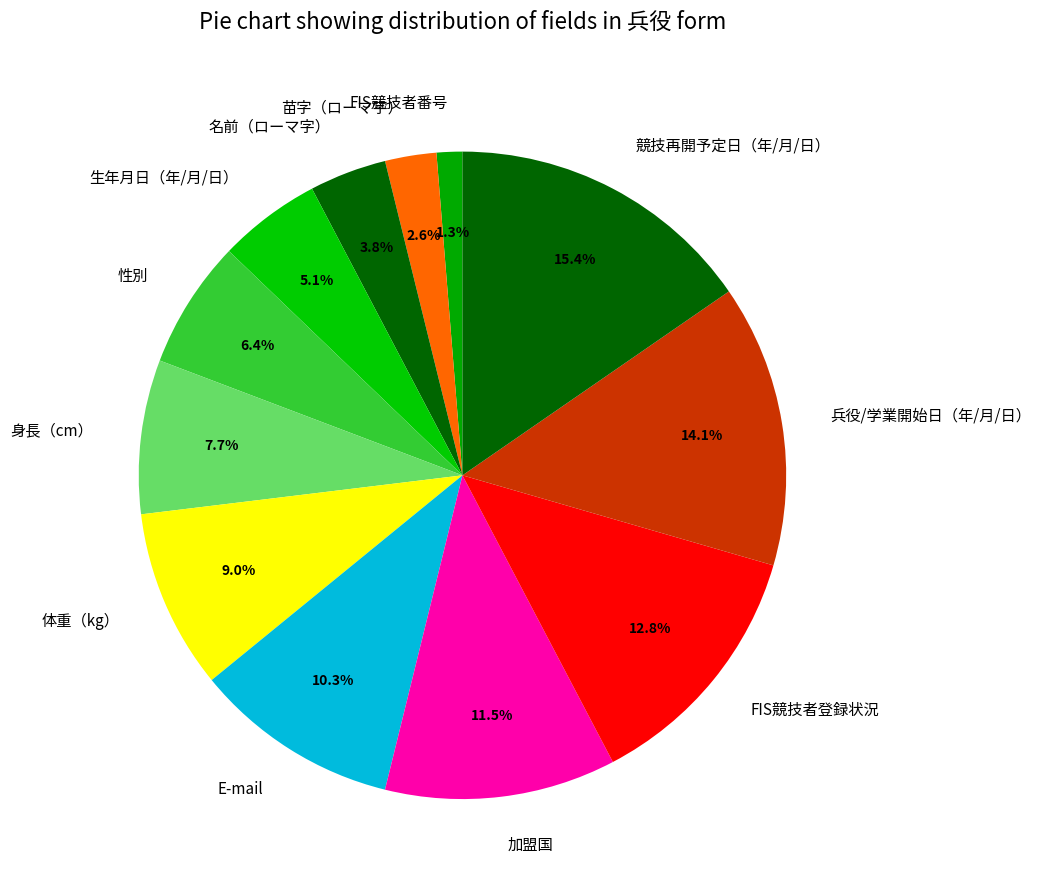

Which category has the smallest portion of the pie?

FIS競技者番号